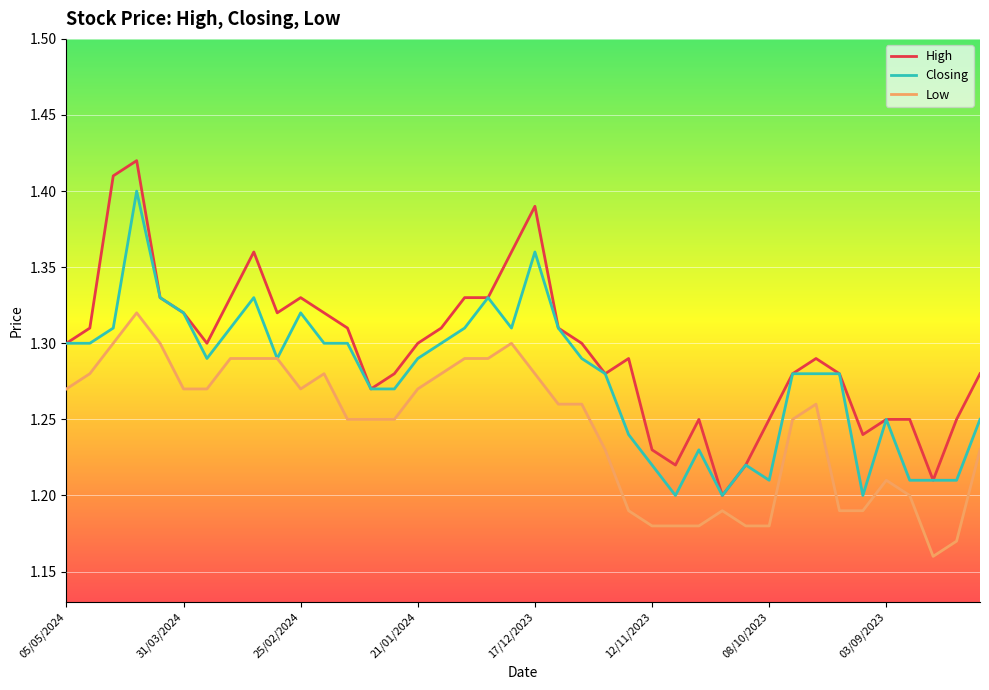

What are all the series names shown in the legend?

High, Closing, Low